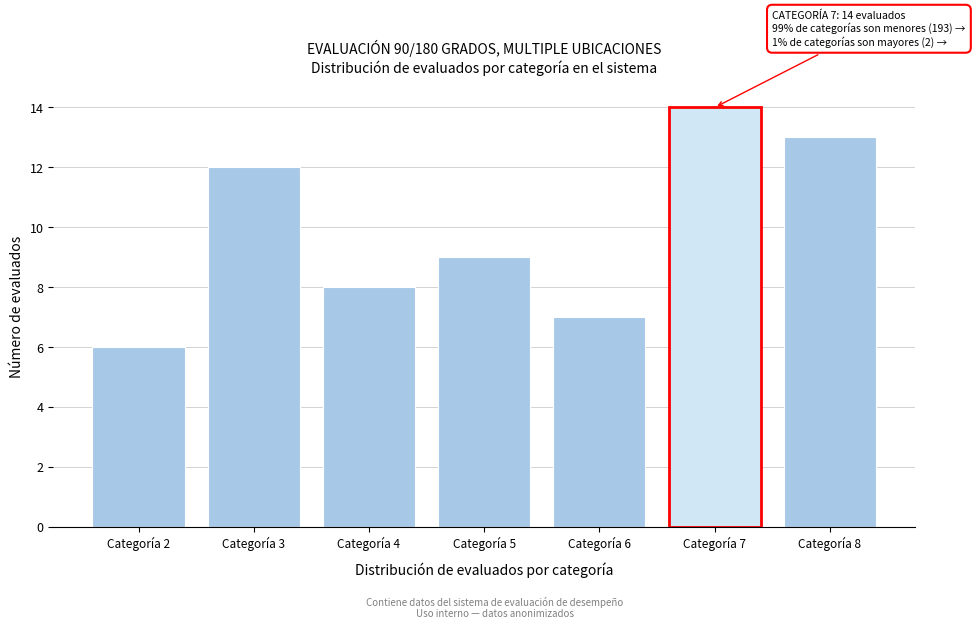

Reading left to right, what are all the values shown in this chart?

Categoría 2=6	Categoría 3=12	Categoría 4=8	Categoría 5=9	Categoría 6=7	Categoría 7=14	Categoría 8=13